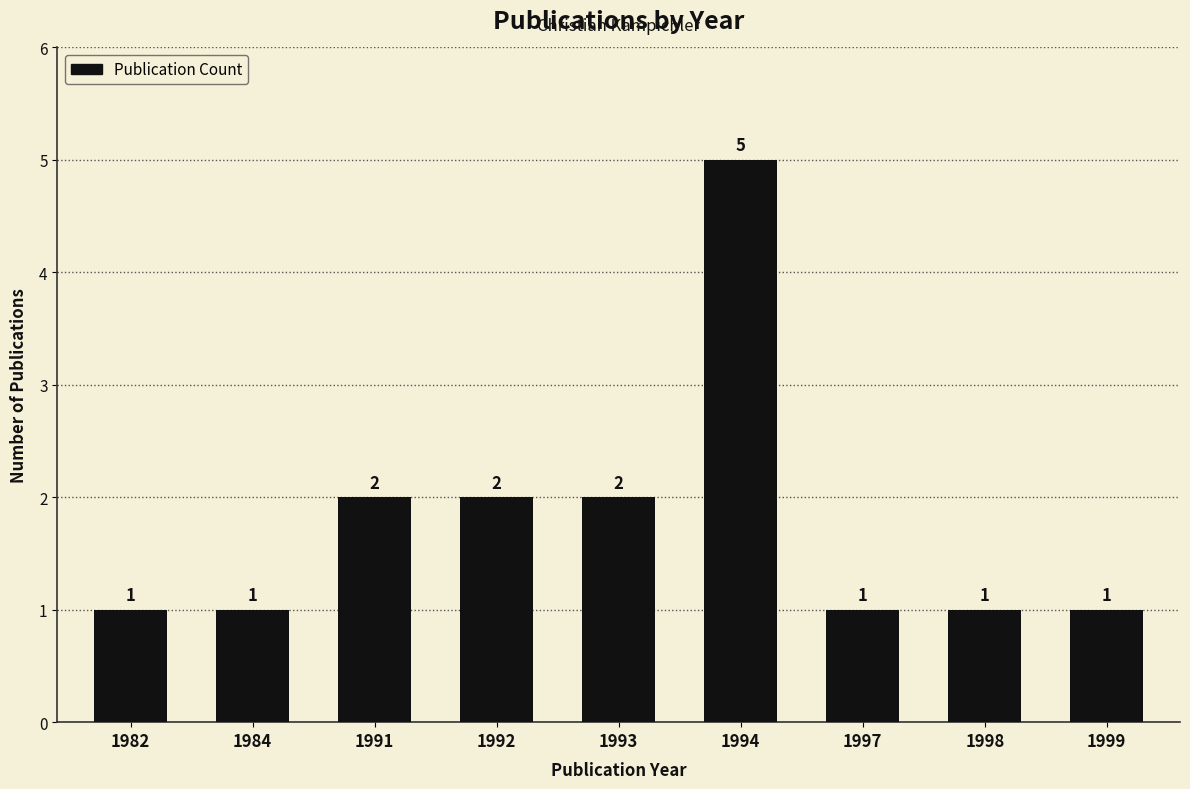

Is it true that the value at 1991 is 1?

False